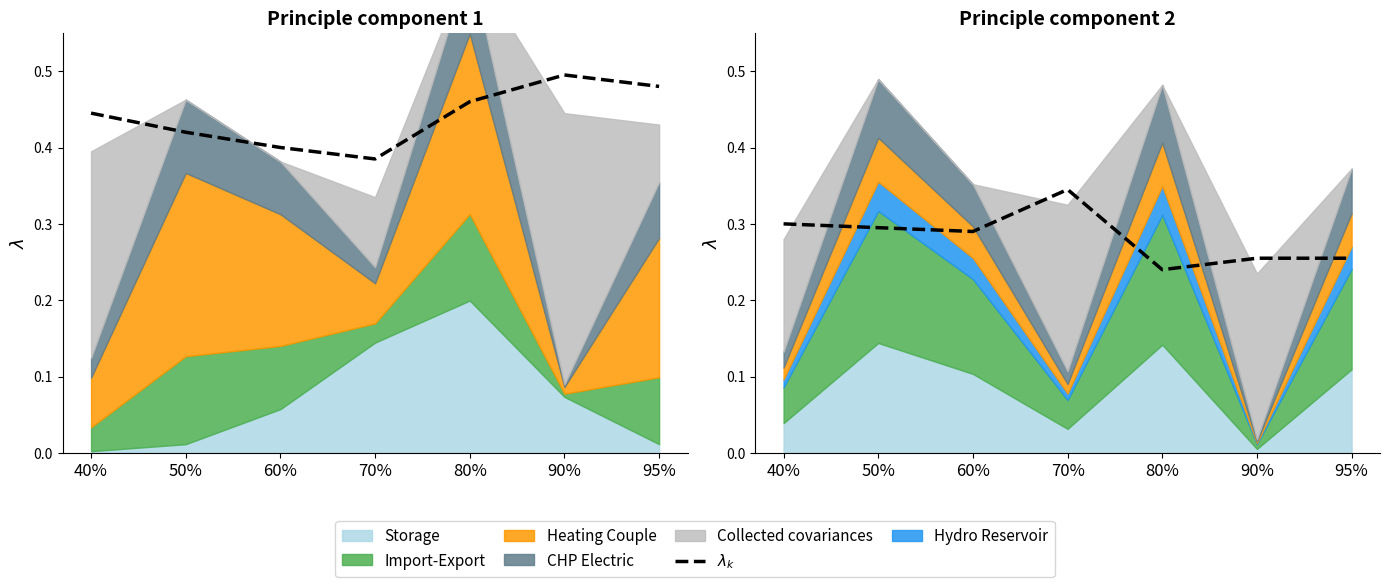

True or false: the data shows 0.5 at 50%.

False